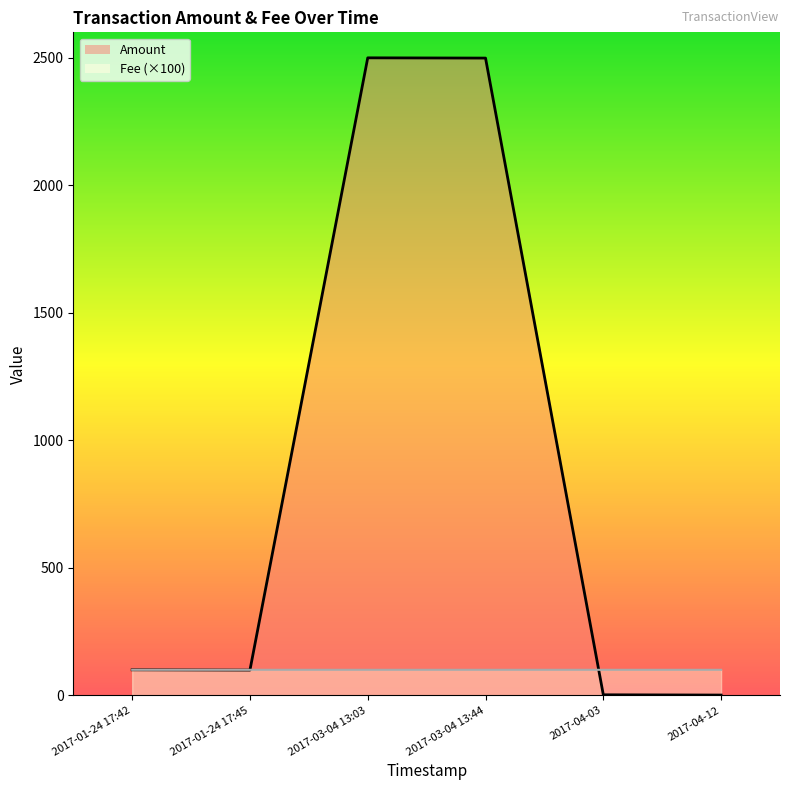

What is the lowest value of the Fee (×100) series?

100.0